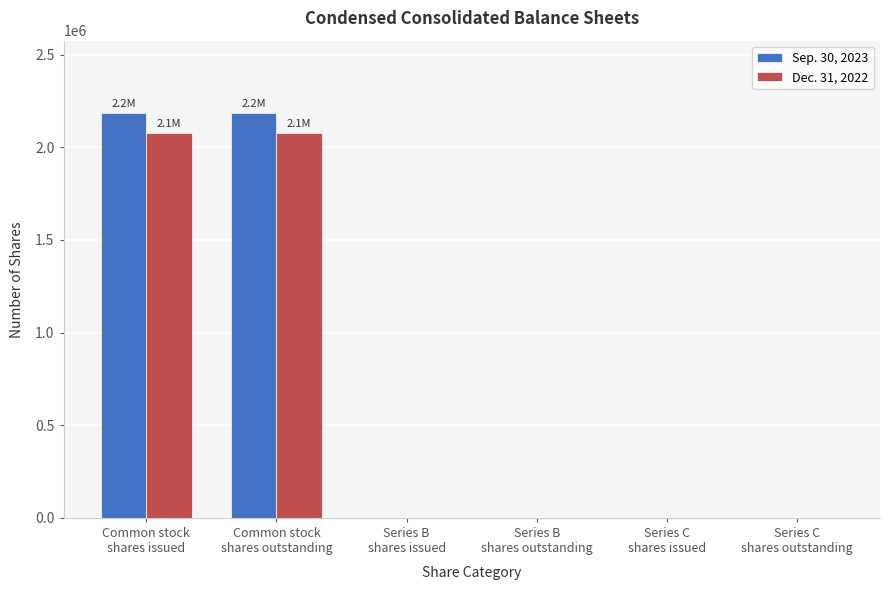

What is the maximum value shown in the chart?

2181912